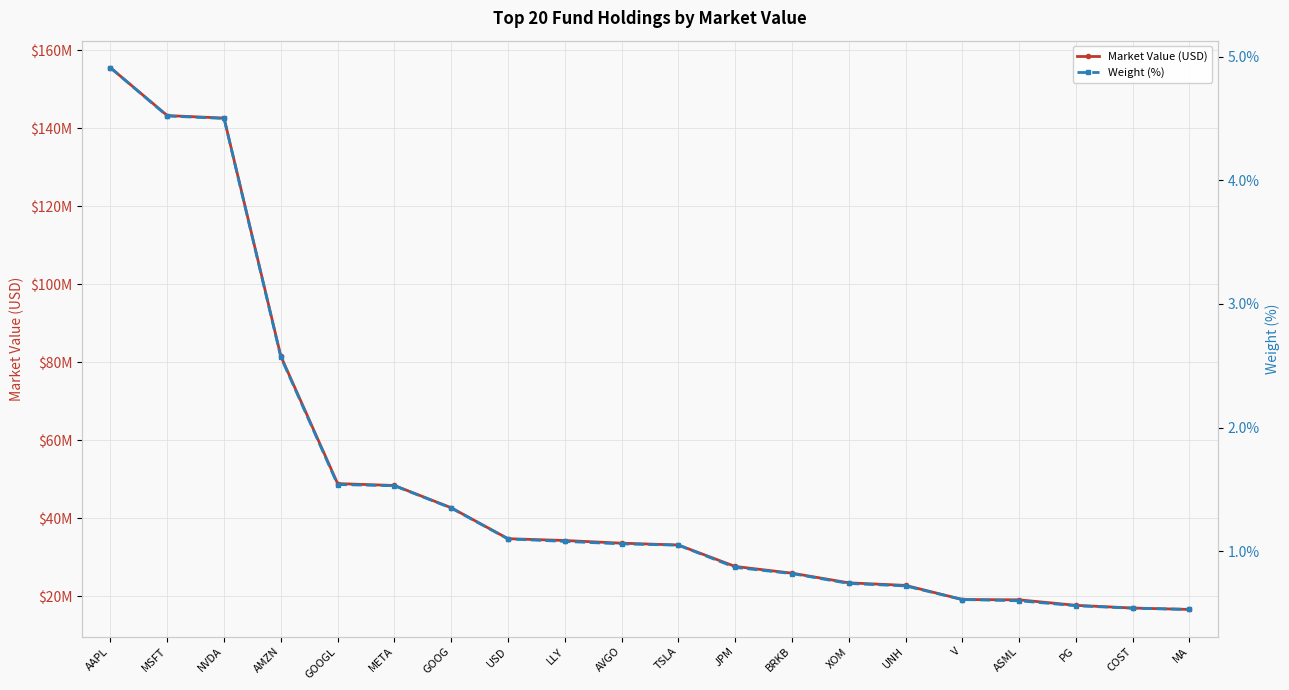

True or false: Weight (%) and Market Value (USD) intersect in this chart.

False